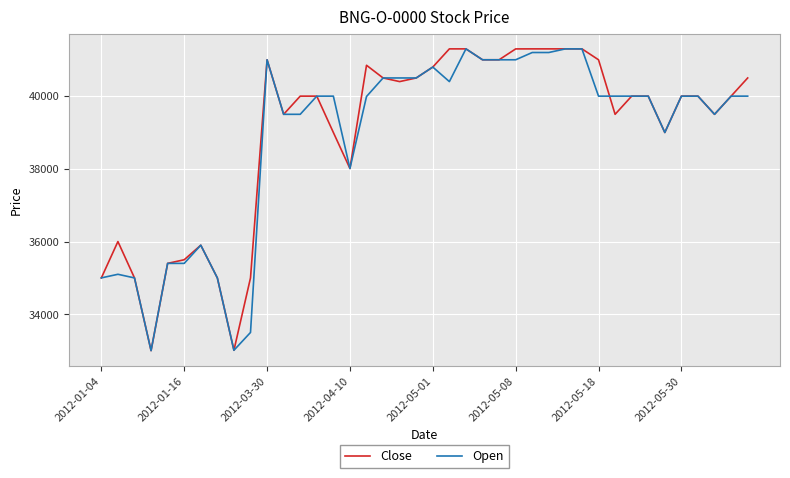

What is the smallest value displayed?

33000